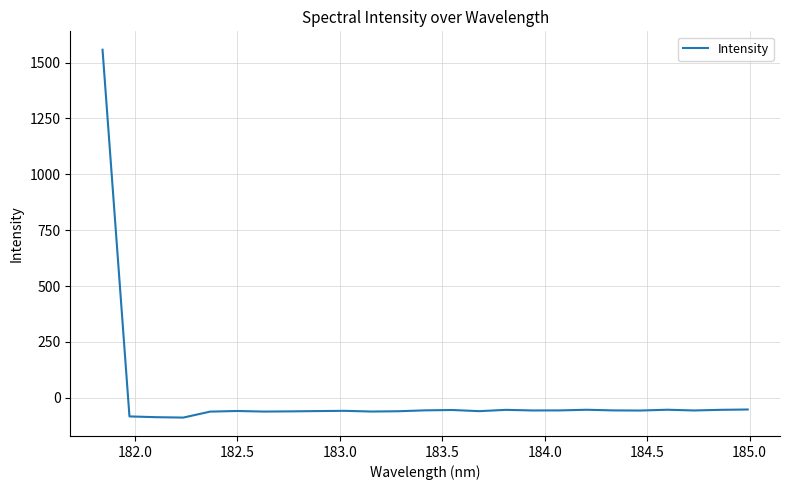

Count the number of data series in this chart.

1